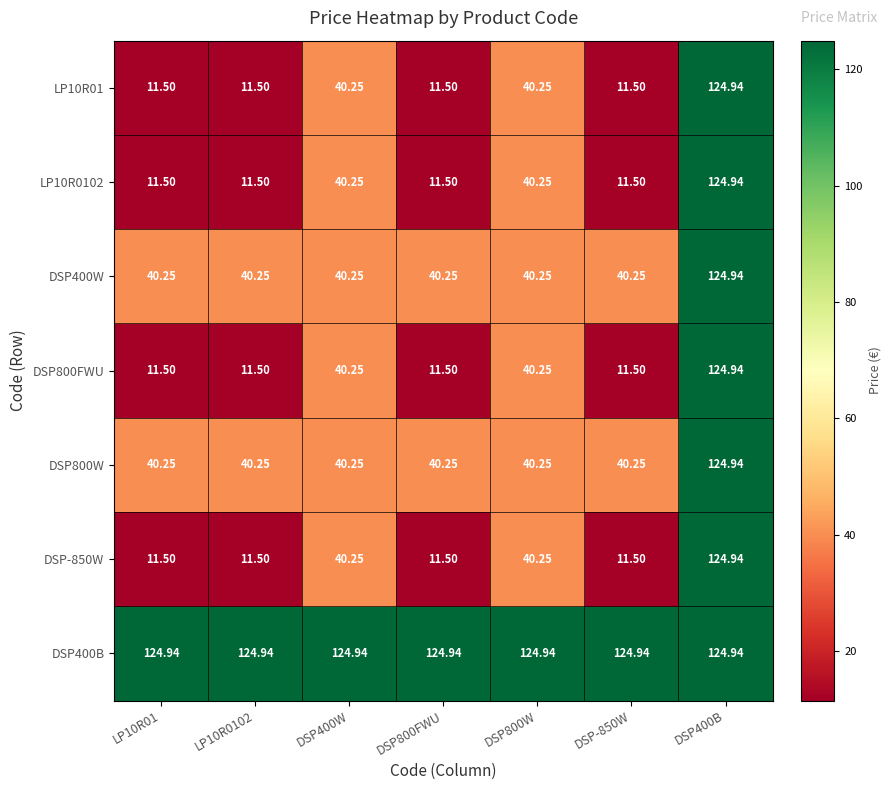

Is the value of DSP-850W at DSP400B greater than the value of DSP800W at LP10R0102?

Yes